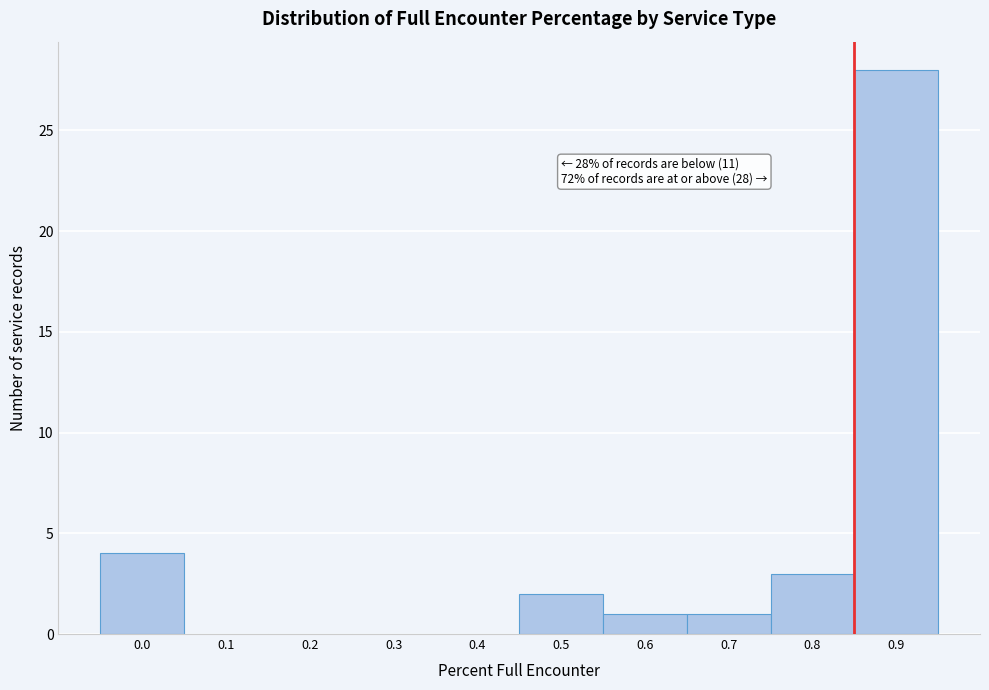

Reading right to left, transcribe all the data shown in this chart.

0.9=28	0.8=3	0.7=1	0.6=1	0.5=2	0.4=0	0.3=0	0.2=0	0.1=0	0.0=4